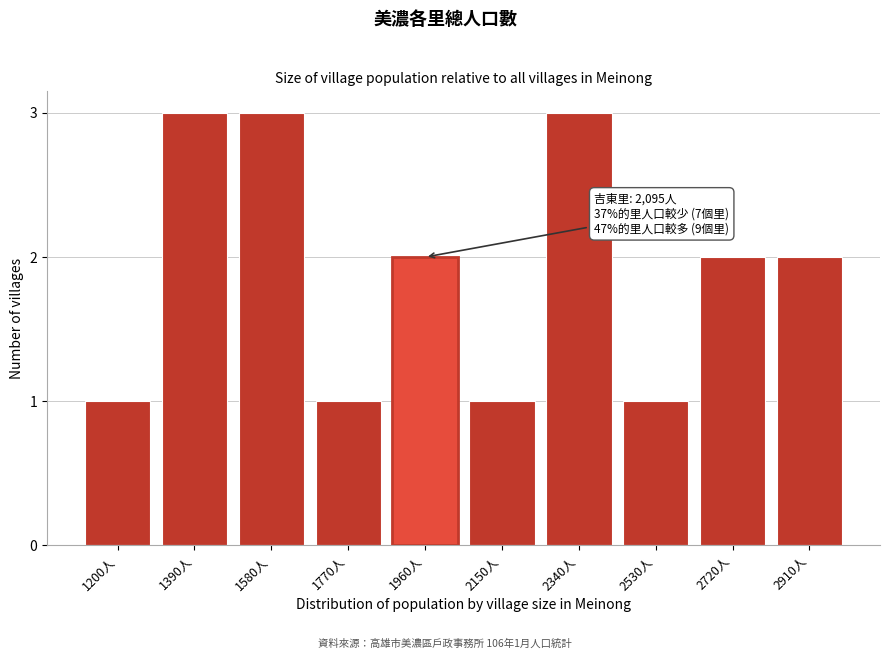

Reading right to left, extract all data points from this chart.

2	2	1	3	1	2	1	3	3	1